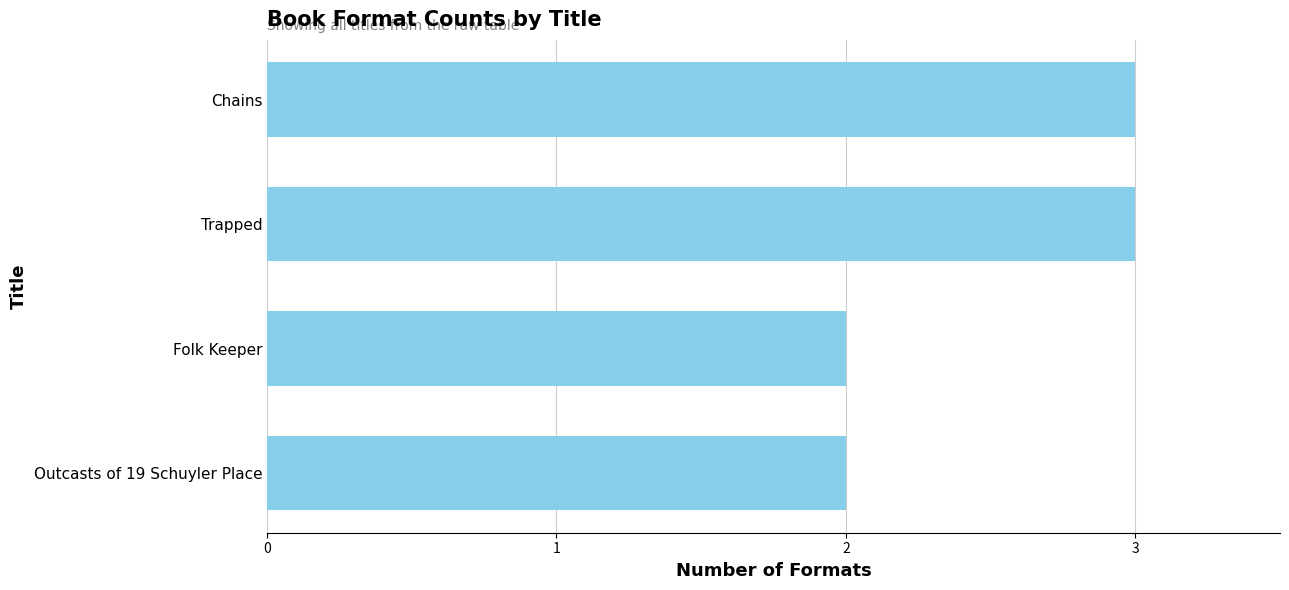

What is the minimum value shown in the chart?

2